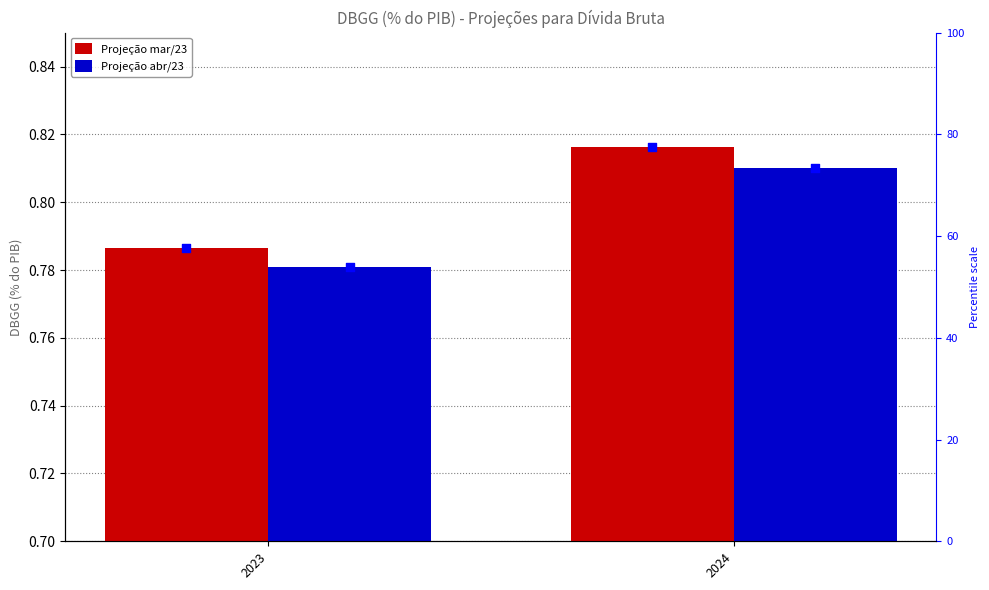

Which series has the largest total across all categories?

Projeção mar/23 (pct)